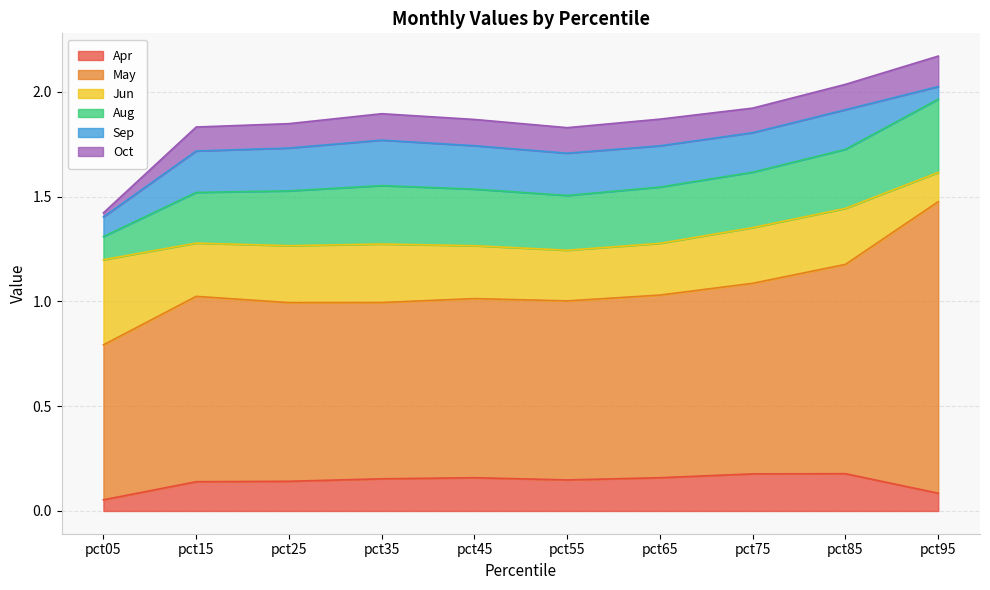

In Oct, how many points are higher than both neighbors (excluding endpoints)?

2